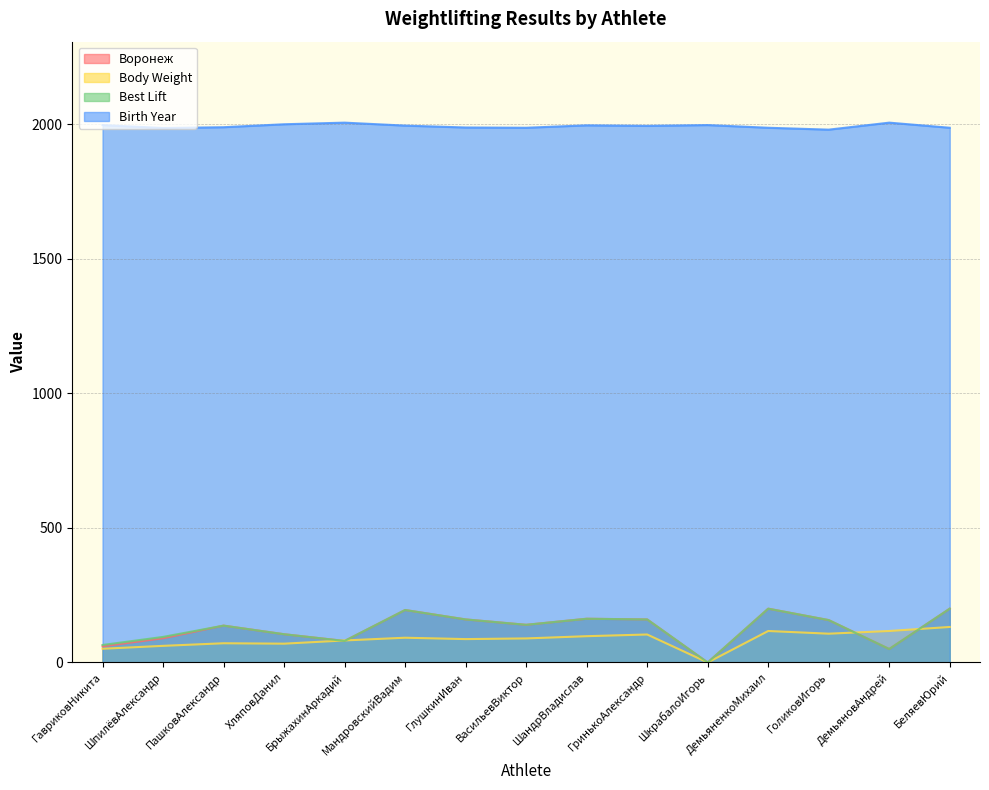

How many data points in Best Lift are less than 140?

7